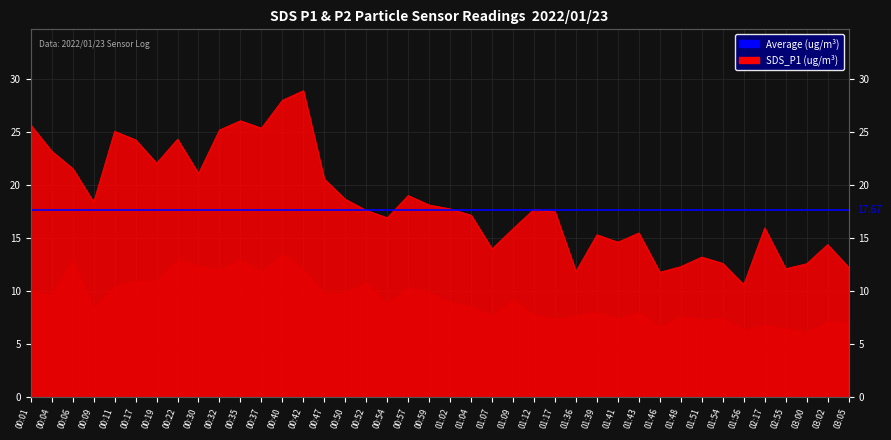

What is the approximate value at 00:59?

18.1